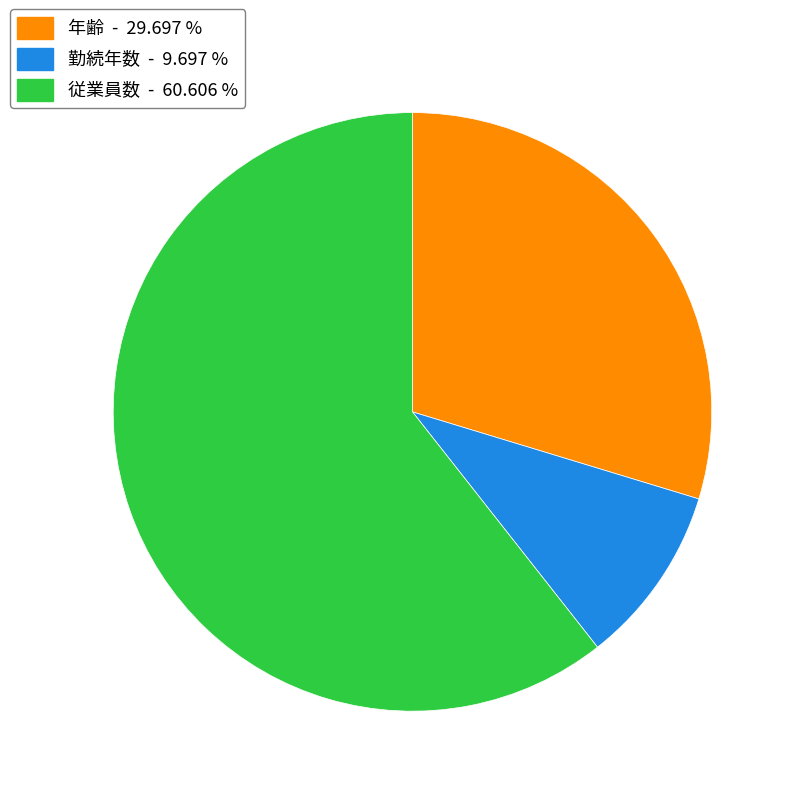

Does any single category account for the majority?

Yes